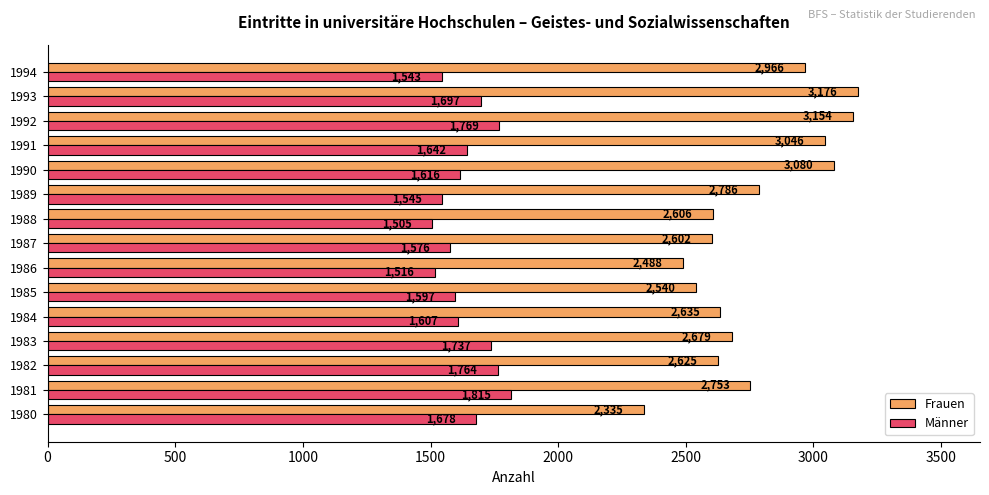

Where is Frauen nearest to the value 2755?

1981